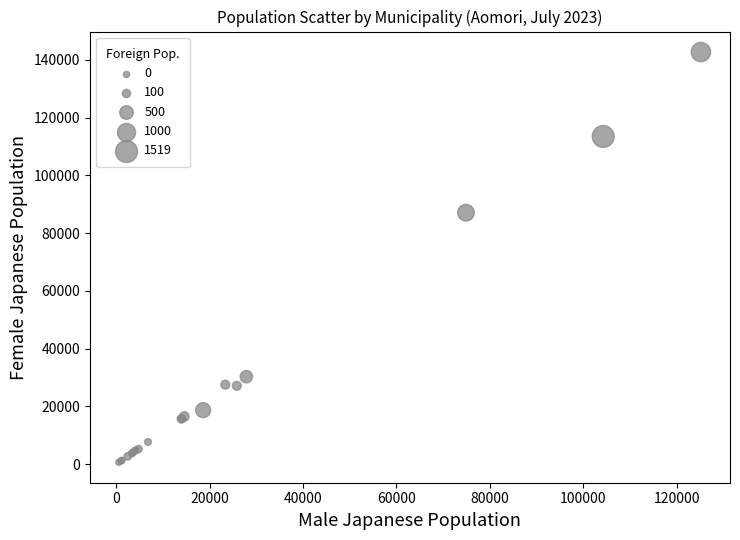

What Y value in the scatter plot is closest to 71678?

87068